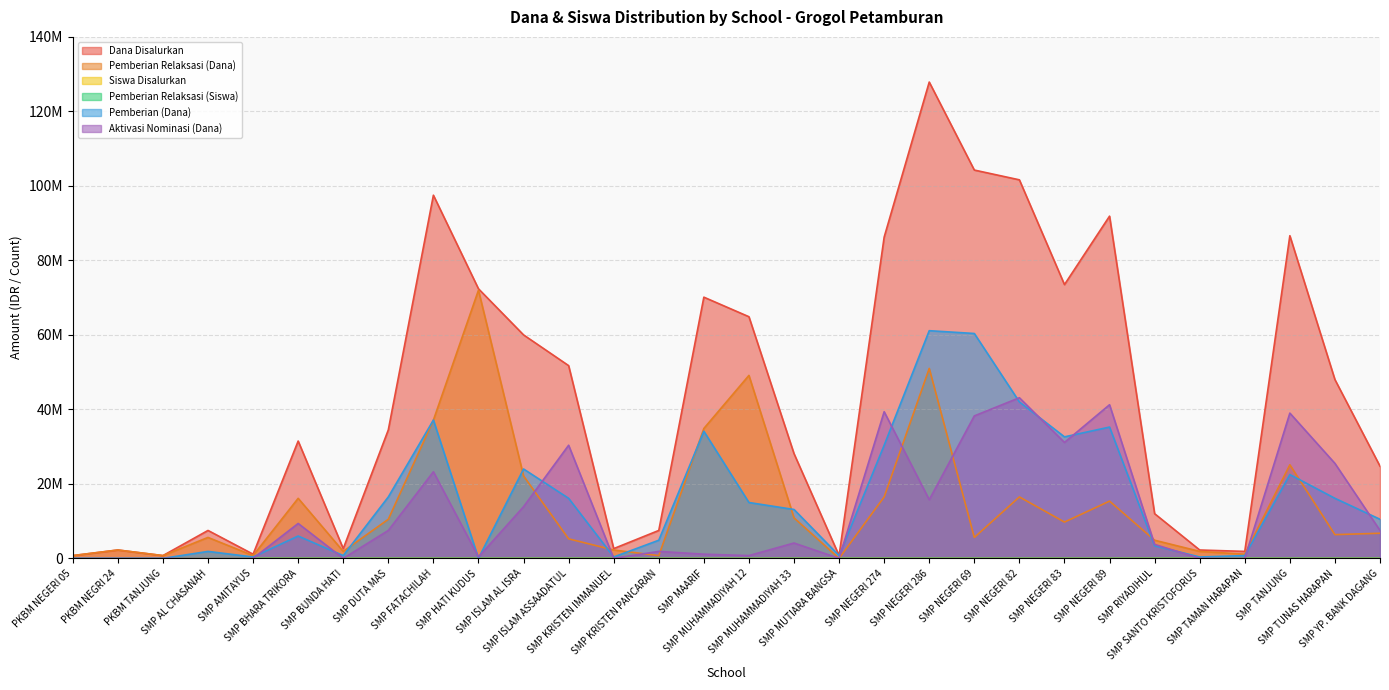

At SMP NEGERI 82, list the series in order from smallest to largest.

Pemberian Relaksasi (Siswa), Siswa Disalurkan, Pemberian Relaksasi (Dana), Pemberian (Dana), Aktivasi Nominasi (Dana), Dana Disalurkan